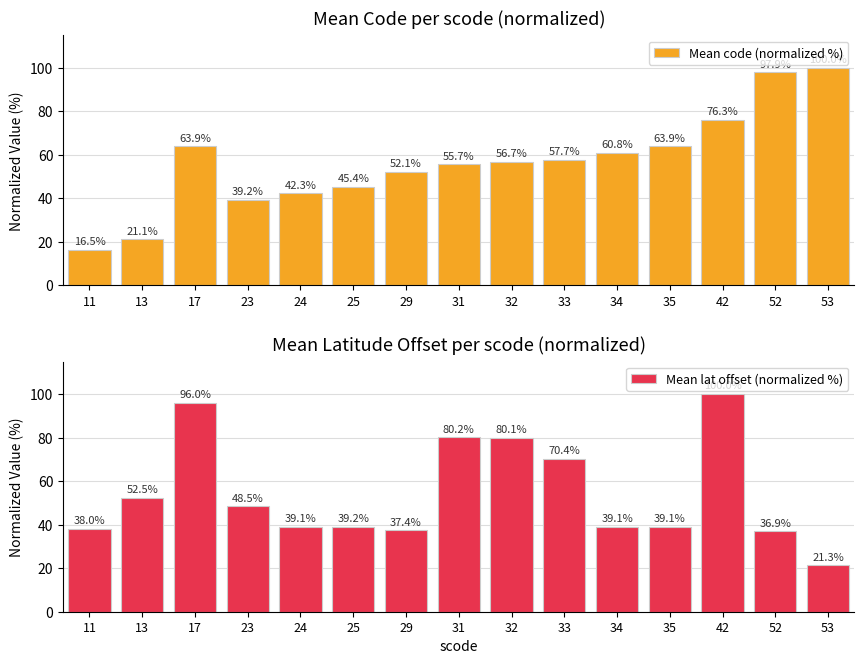

At which label does Mean lat offset (normalized %) first exceed 39?

13